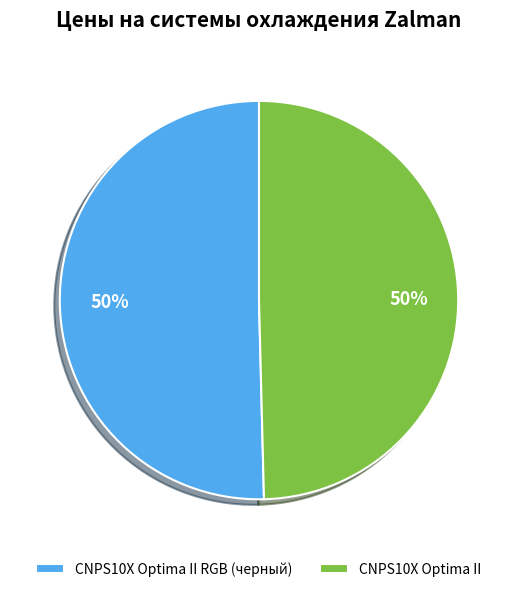

The CNPS10X Optima II RGB (черный) slice represents 50% of the pie. True or false?

True